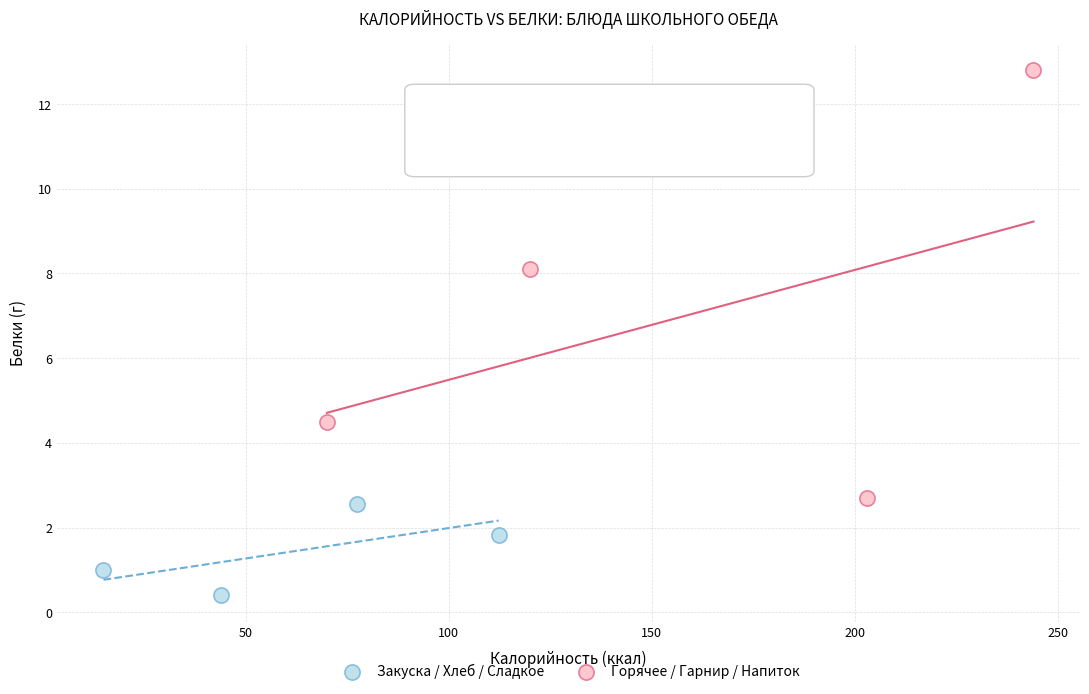

Which series reaches the minimum Y coordinate?

Закуска / Хлеб / Сладкое